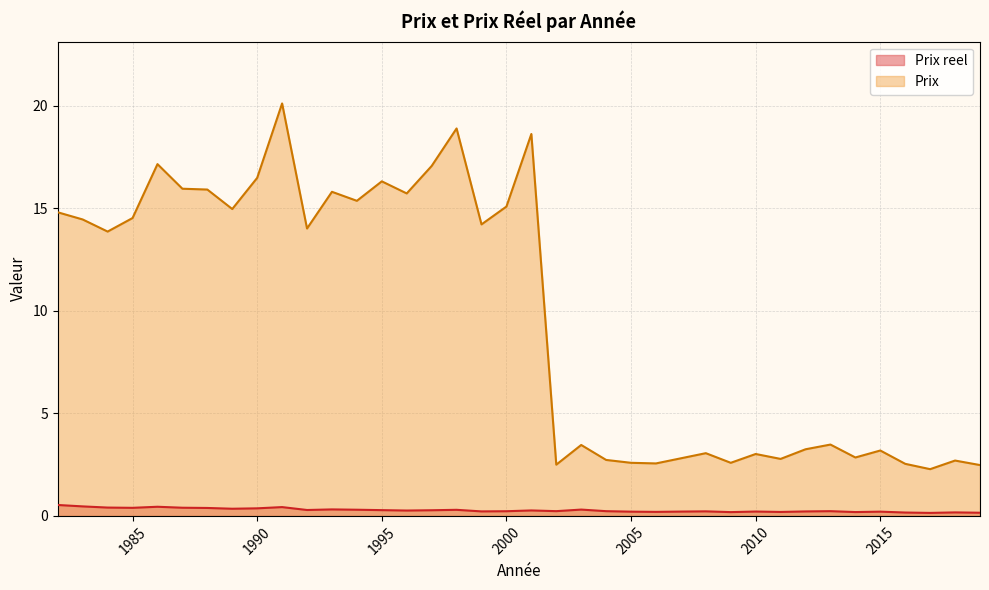

What is the value of the Prix reel point at the 31st from the left?

0.2